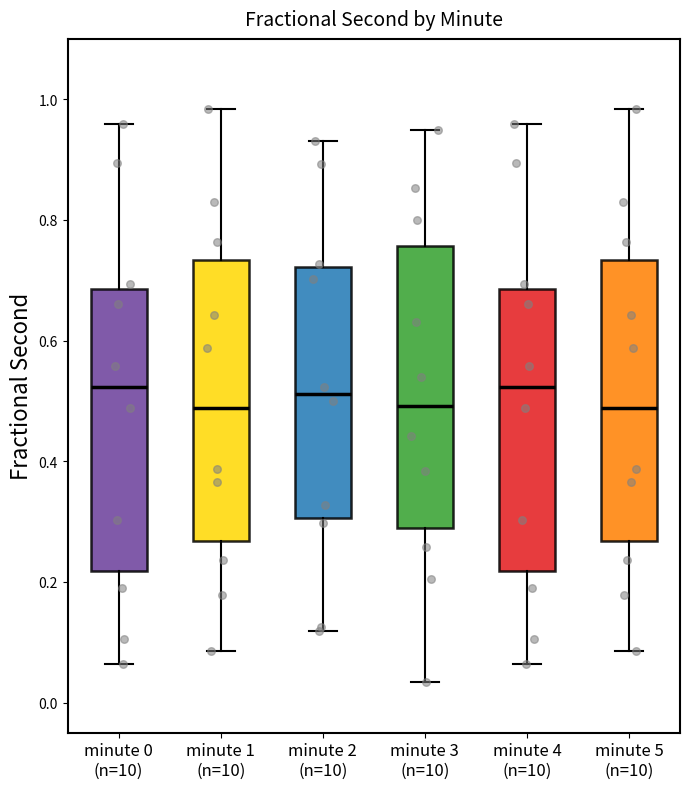

Reading left to right, transcribe this box plot: for each box, give where its median line is, the range the box spans, and where its two whiskers end, as read against the y-axis. The values are not printed on the chart, so give them approximately, as read against the axis.

minute 0 (n=10): median 0.52, box 0.22 to 0.68, whiskers 0.06 to 0.96
minute 1 (n=10): median 0.48, box 0.26 to 0.74, whiskers 0.08 to 0.98
minute 2 (n=10): median 0.52, box 0.30 to 0.72, whiskers 0.12 to 0.94
minute 3 (n=10): median 0.50, box 0.28 to 0.76, whiskers 0.04 to 0.94
minute 4 (n=10): median 0.52, box 0.22 to 0.68, whiskers 0.06 to 0.96
minute 5 (n=10): median 0.48, box 0.26 to 0.74, whiskers 0.08 to 0.98